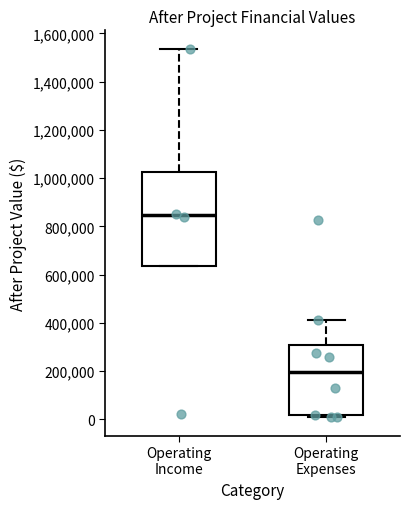

Reading left to right, read every box against the y-axis: the position of its median line, the range the box covers, and the ends of its whiskers. The values are not printed on the chart, so give them approximately, as read against the axis.

Operating Income: median 840000, box 640000 to 1020000, whiskers 640000 to 1540000
Operating Expenses: median 200000, box 20000 to 300000, whiskers 0 to 420000